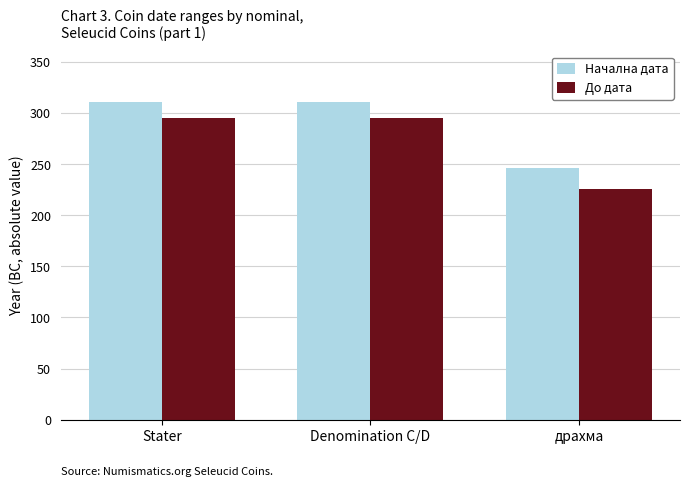

Which series has the largest total across all categories?

Начална дата